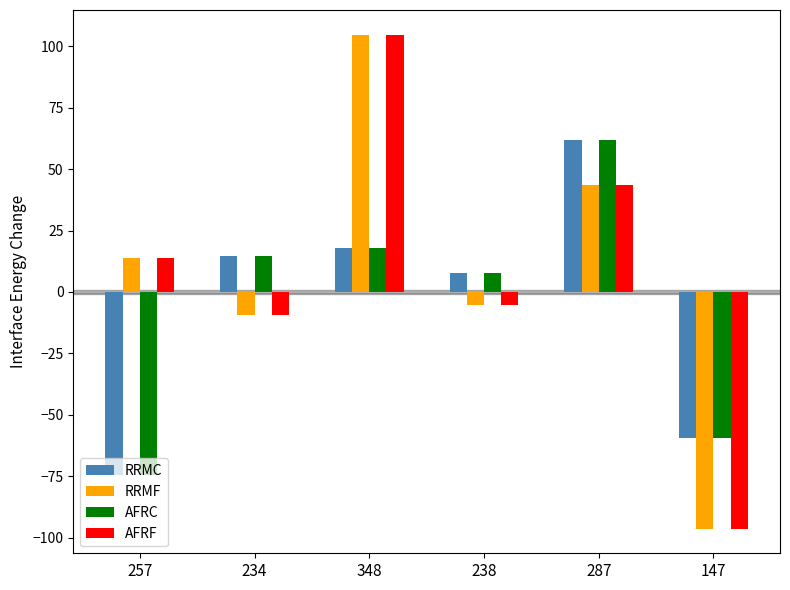

Reading left to right, extract all data points from this chart.

RRMC: -74.3	14.7	17.7	7.7	61.7	-59.3
RRMF: 13.7	-9.3	104.7	-5.3	43.7	-96.3
AFRC: -74.3	14.7	17.7	7.7	61.7	-59.3
AFRF: 13.7	-9.3	104.7	-5.3	43.7	-96.3